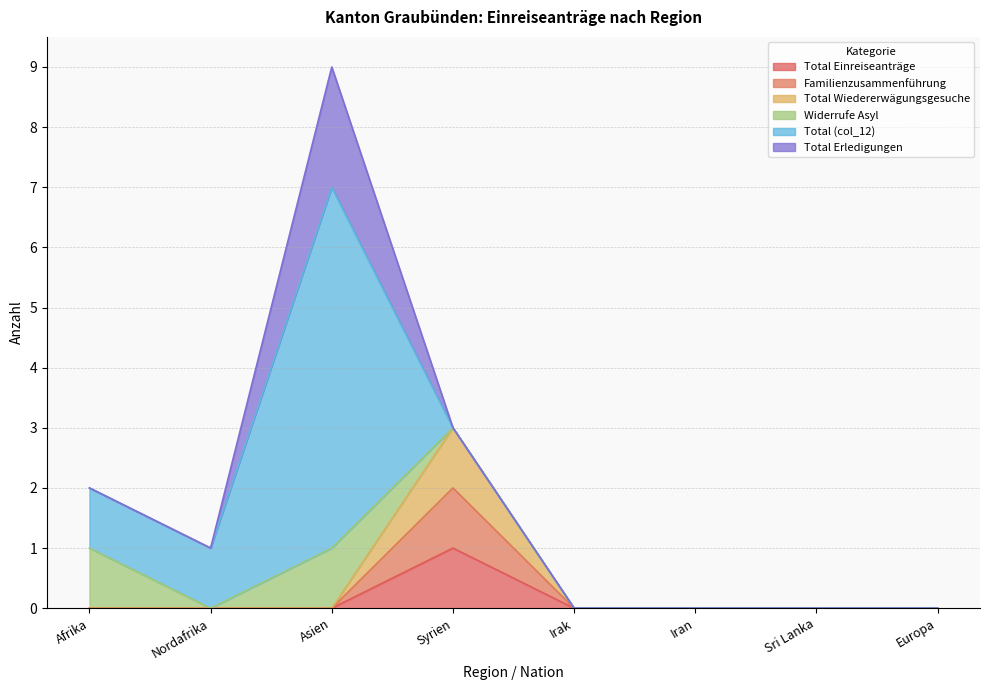

True or false: Familienzusammenführung has a value of 0 at Europa.

True